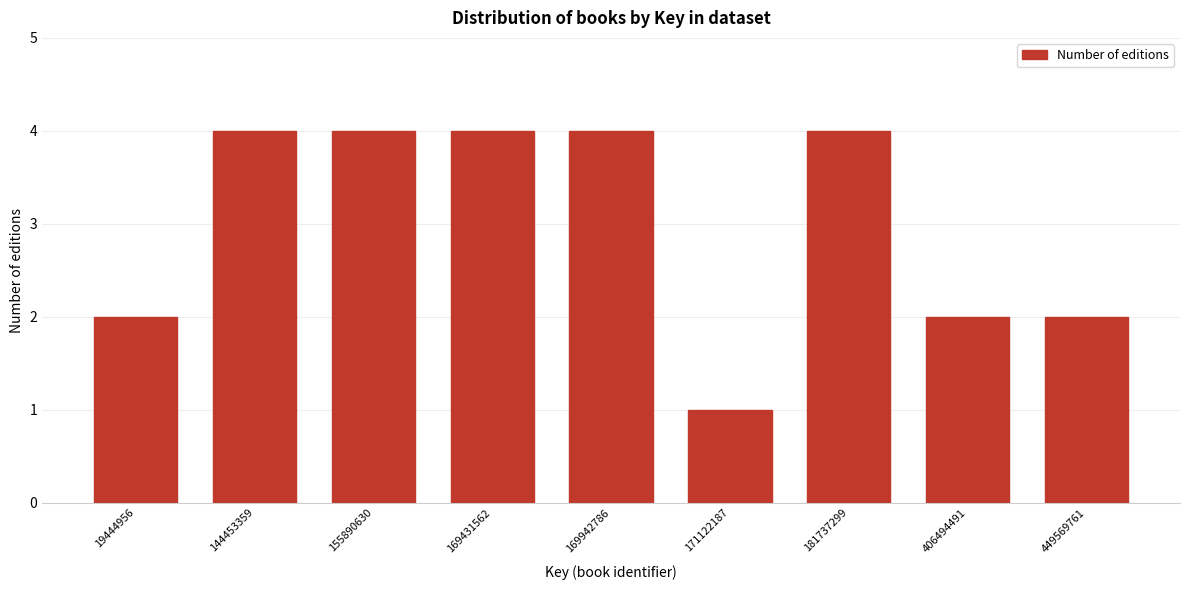

Reading left to right, transcribe all the data shown in this chart.

2	4	4	4	4	1	4	2	2